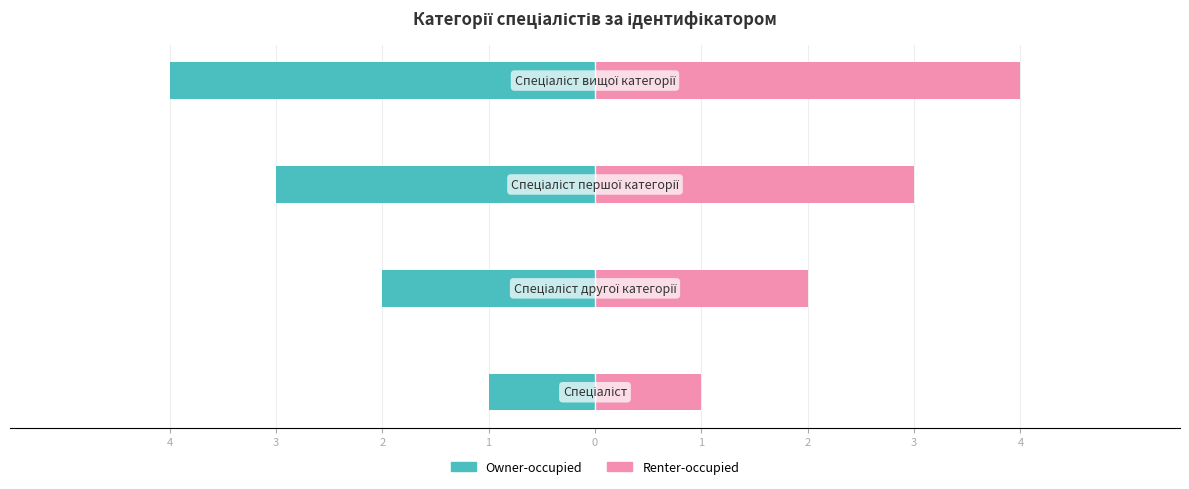

Reading left to right, list all the values displayed in this chart.

Owner-occupied: 4=-1	3=-2	2=-3	1=-4
Renter-occupied: 4=1	3=2	2=3	1=4